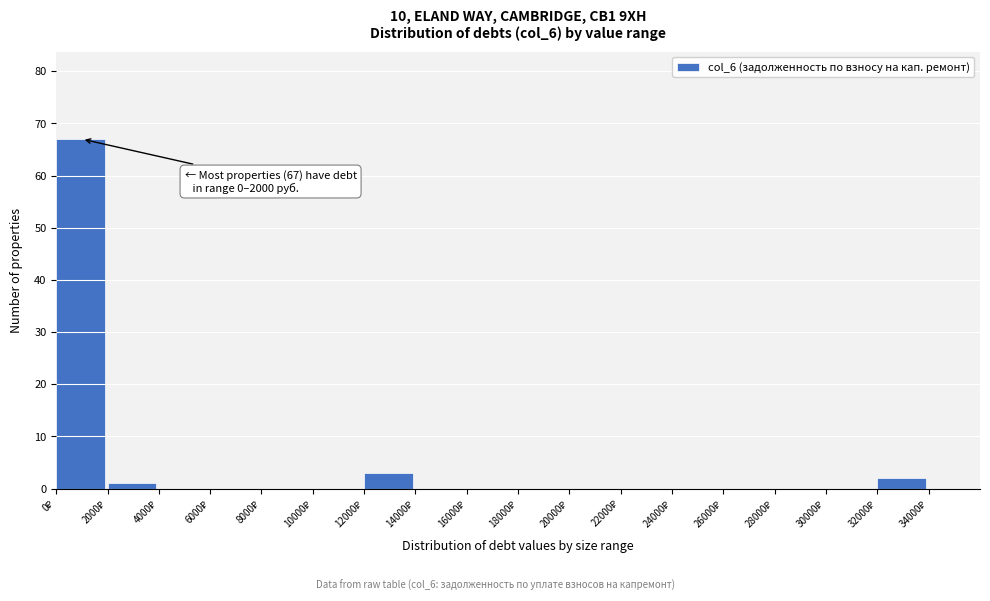

Over which range of the x-axis is the bar tallest?

0 to 2000